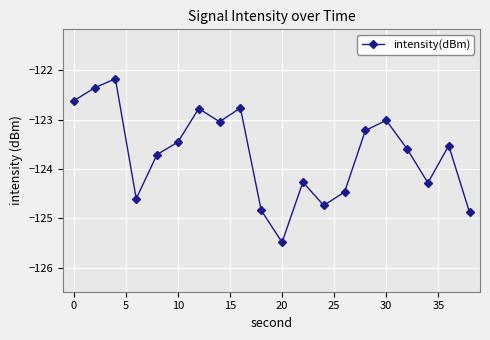

What is the average value?

-123.7